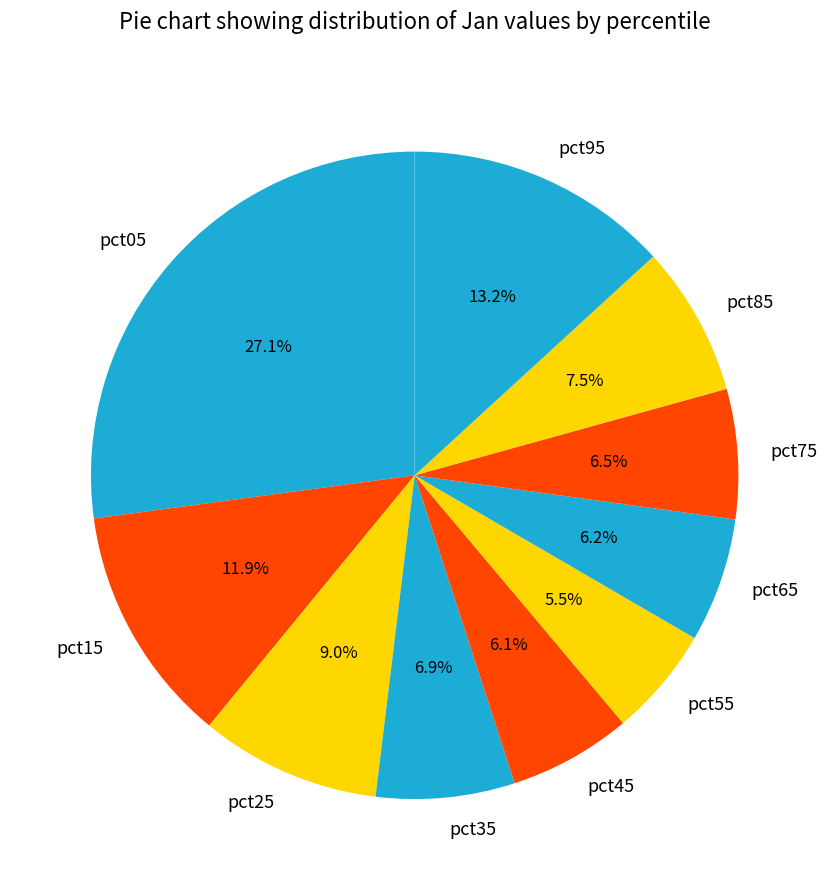

To the nearest percent, what is the difference between the largest and smallest slice percentages?

22%